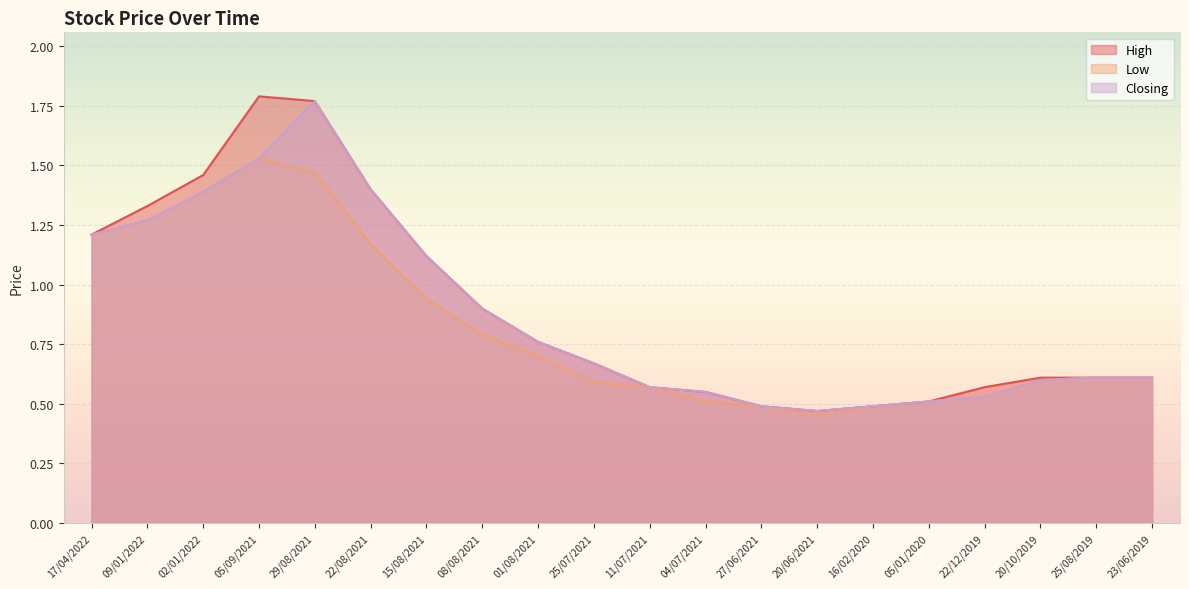

What value does the Low series have at 17/04/2022?

1.2